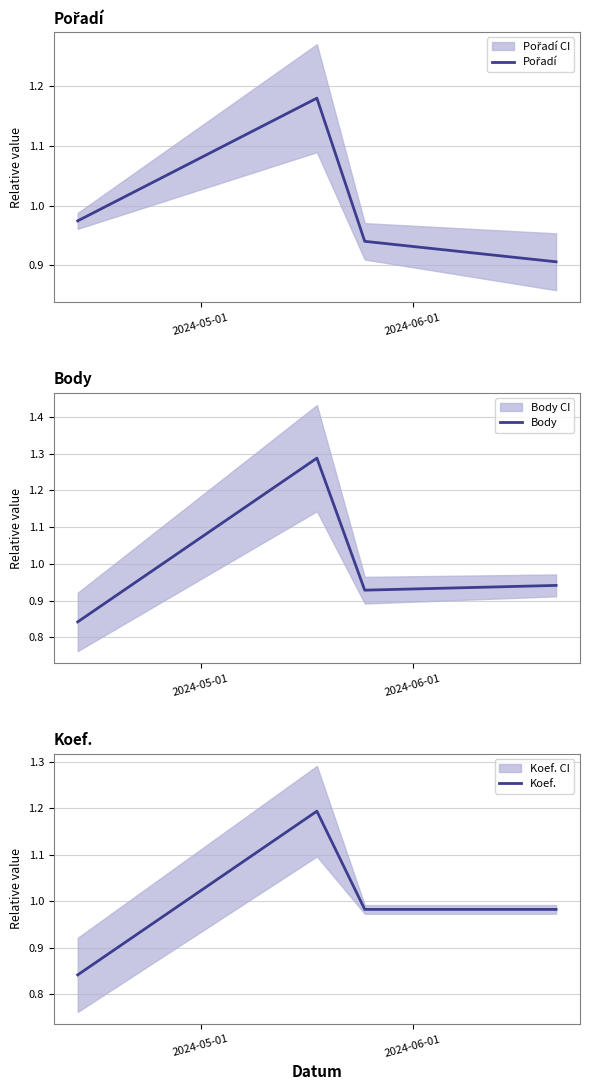

How many Body values are between 0 and 1?

3